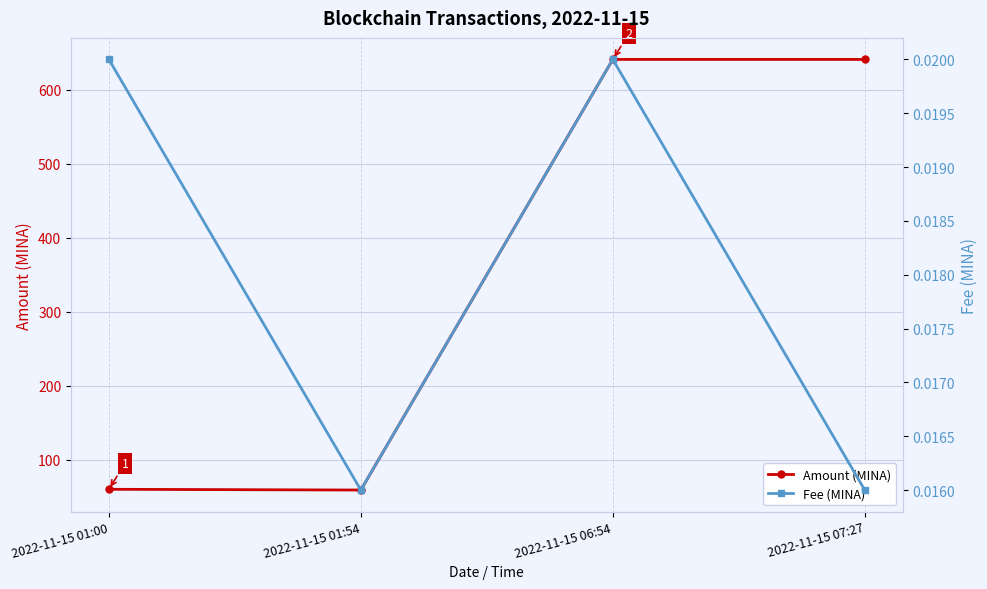

Reading left to right, extract all data points from this chart.

Amount (MINA): 60.0	59.0	641.1	641.1
Fee (MINA): 0.0	0.0	0.0	0.0